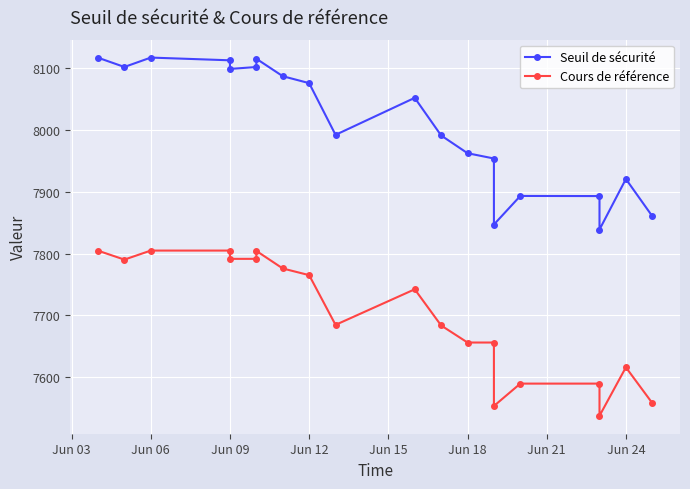

True or false: Cours de référence has a value of 1887.3 at Jun 18.

False